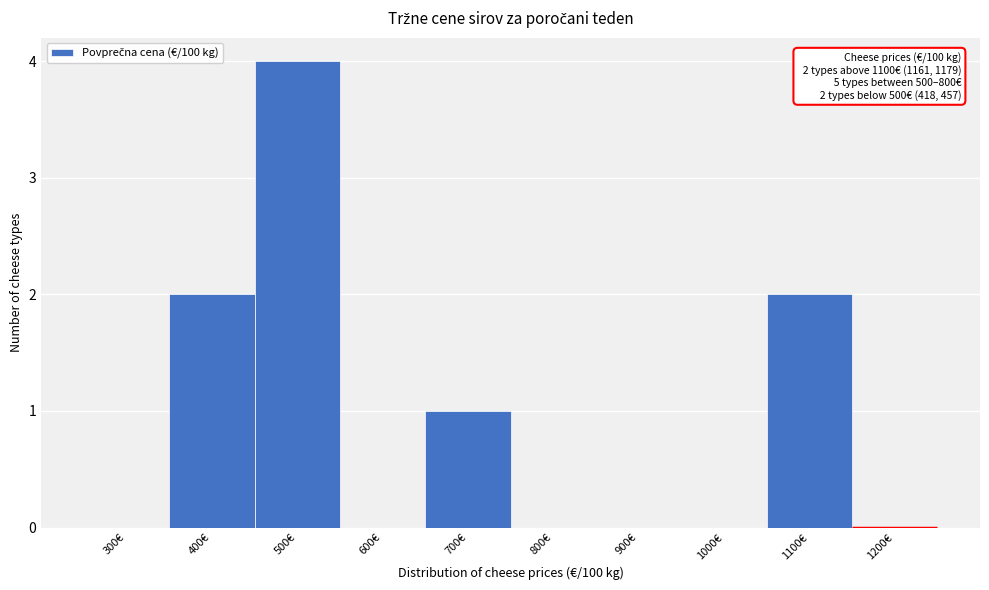

Reading left to right, list all the values displayed in this chart.

300€=0	400€=2	500€=4	600€=0	700€=1	800€=0	900€=0	1000€=0	1100€=2	1200€=0